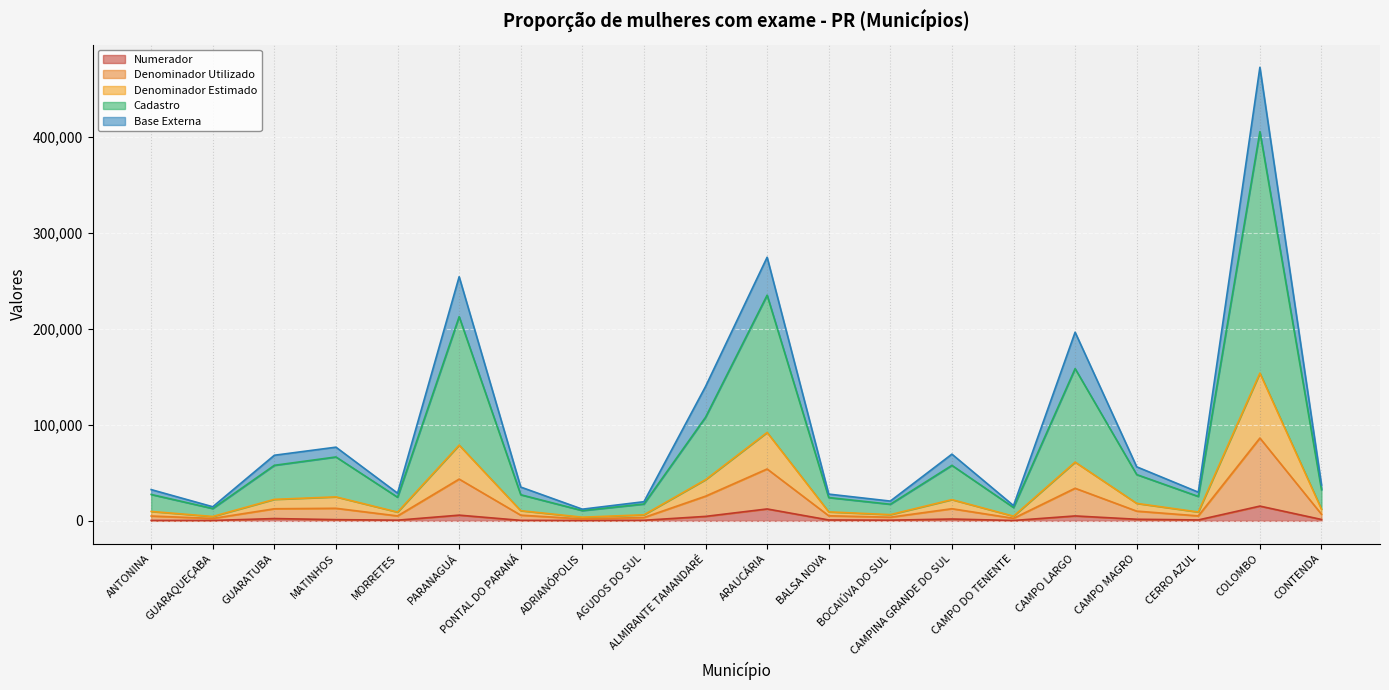

What is the sum of the Numerador values at MORRETES and PONTAL DO PARANÁ?

1222